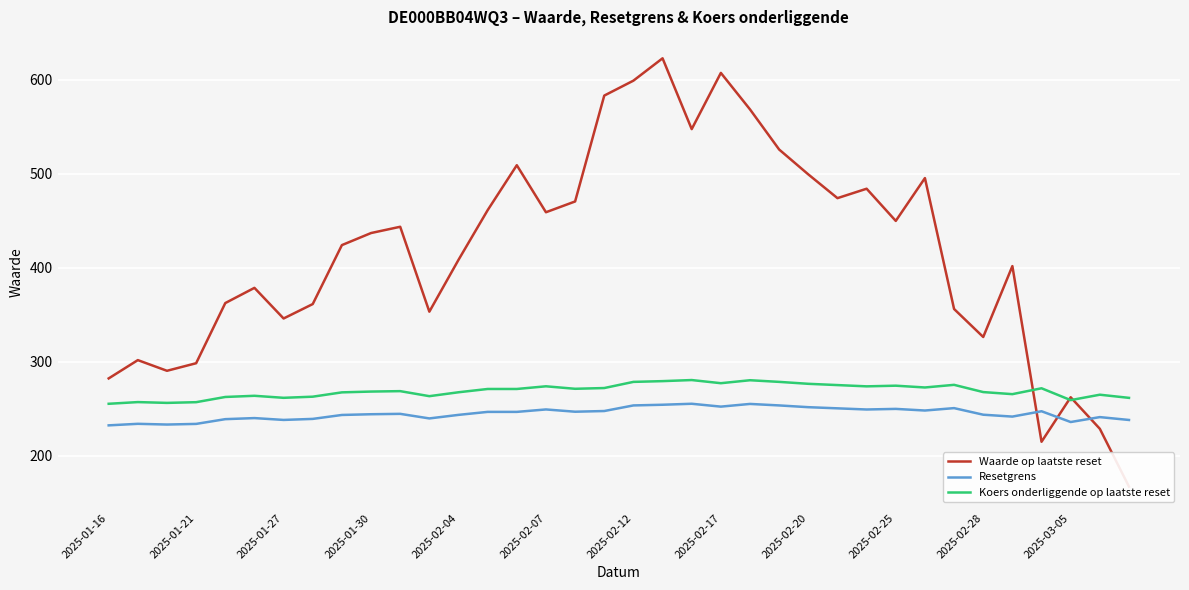

True or false: Koers onderliggende op laatste reset and Resetgrens intersect in this chart.

False